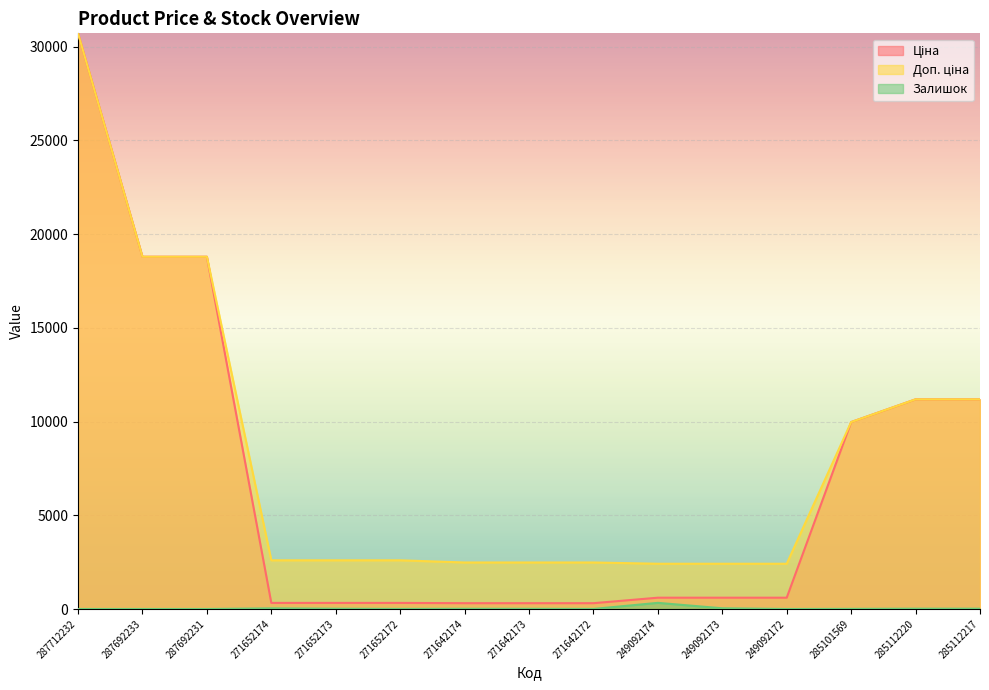

How many categories are shown in the chart?

15